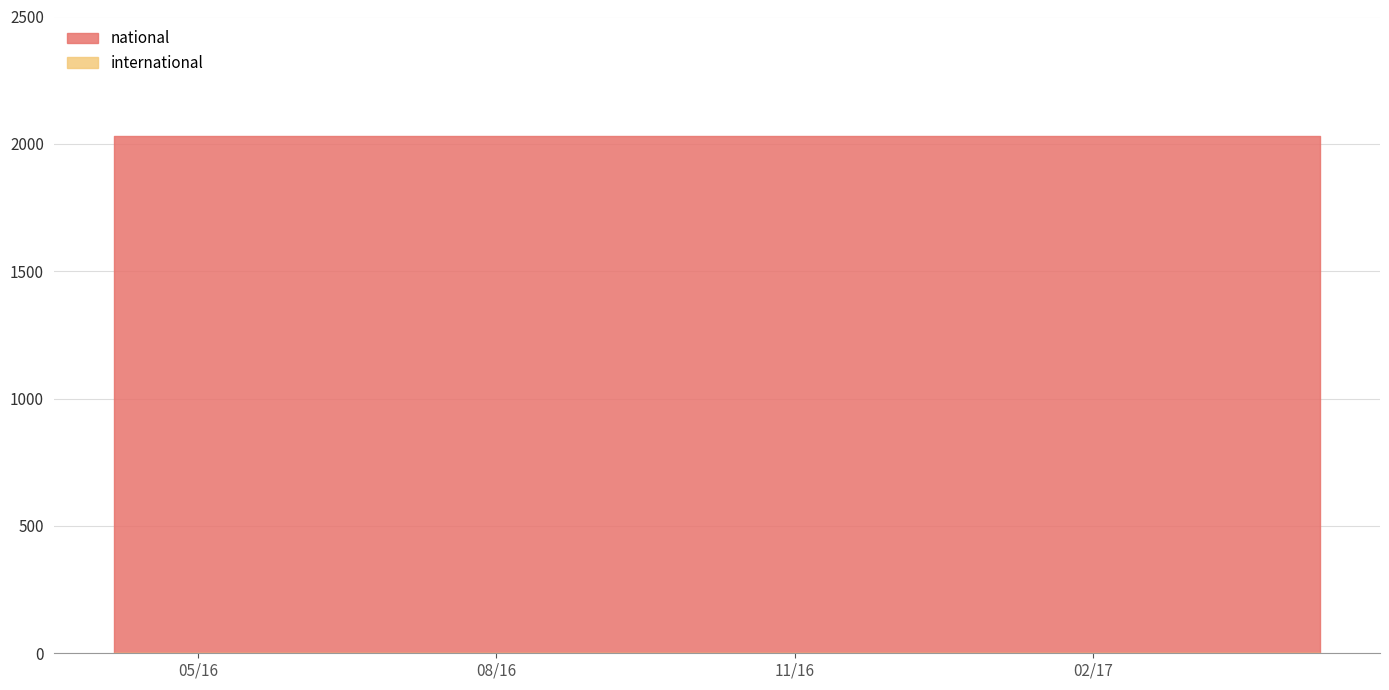

What is the label of the 3rd point from the right?

2016-10-07